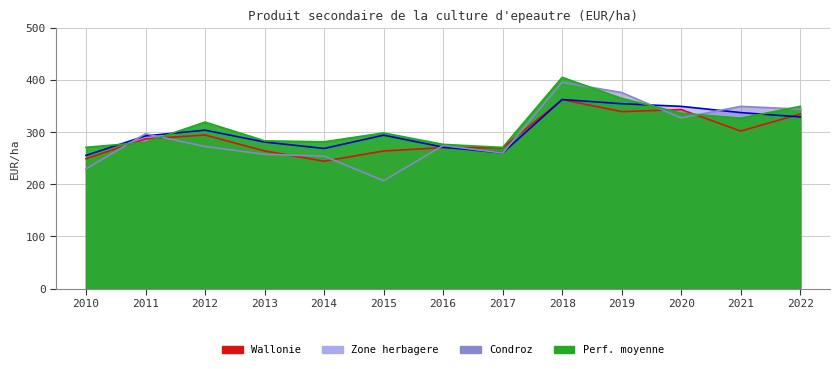

What is the spread (max minus min) of values at 2018?

42.8